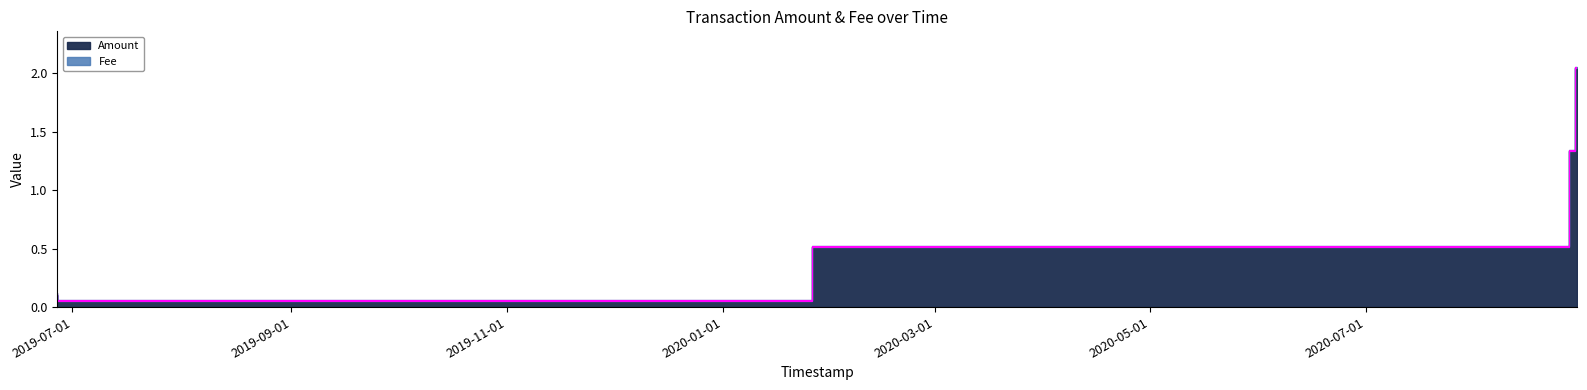

True or false: Fee has more than 0 interior local peaks.

False